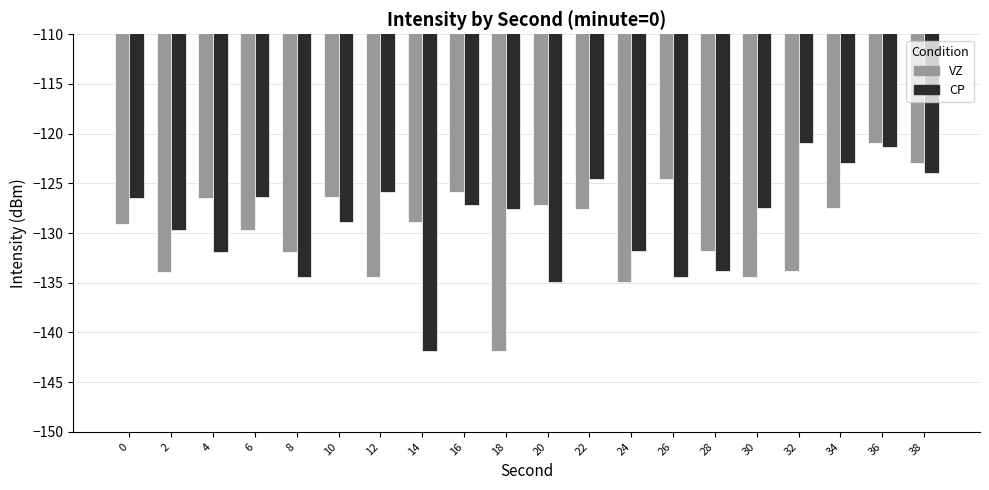

Where does the VZ series first go above -128?

4